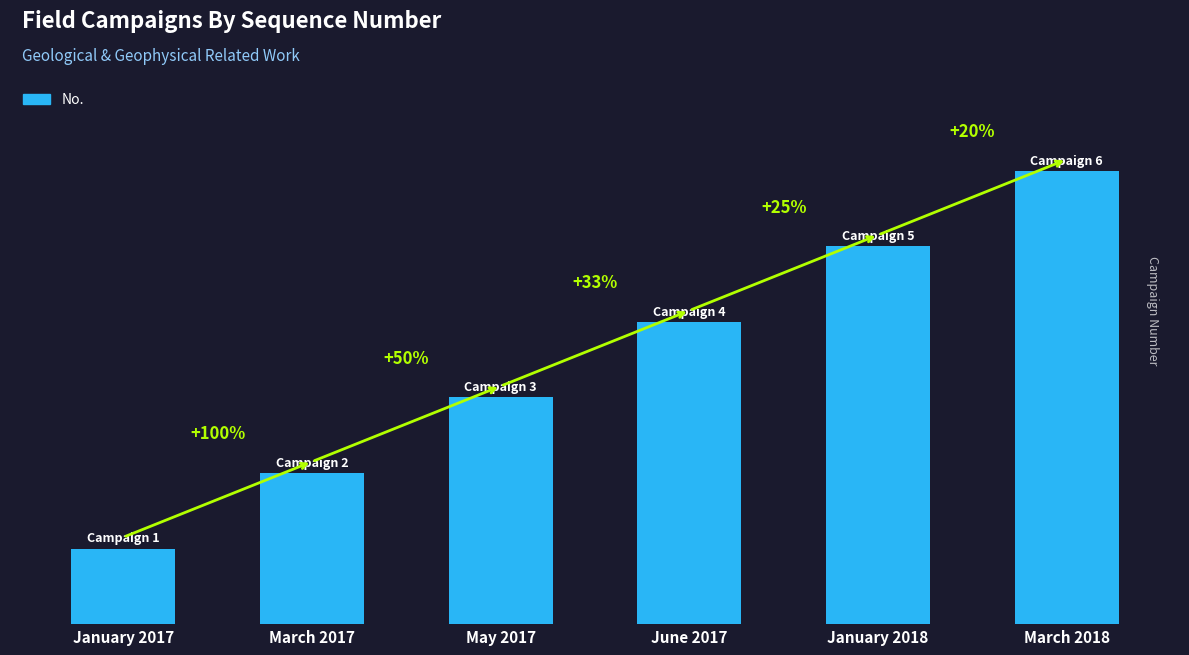

Which category has the lowest value across all series?

January 2017